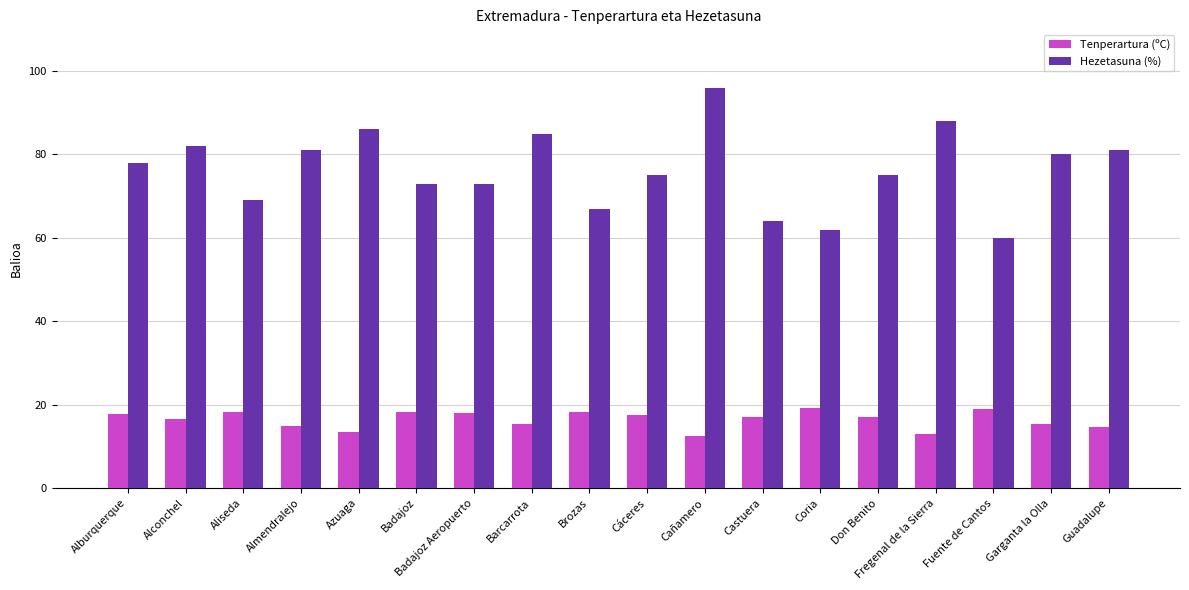

What is the label of the 3rd bar from the left?

Aliseda